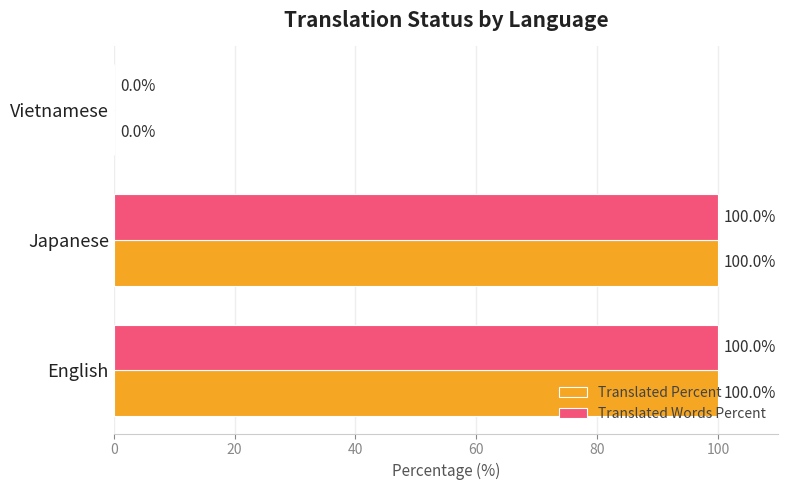

The value of Translated Percent at Japanese is 100. True or false?

True